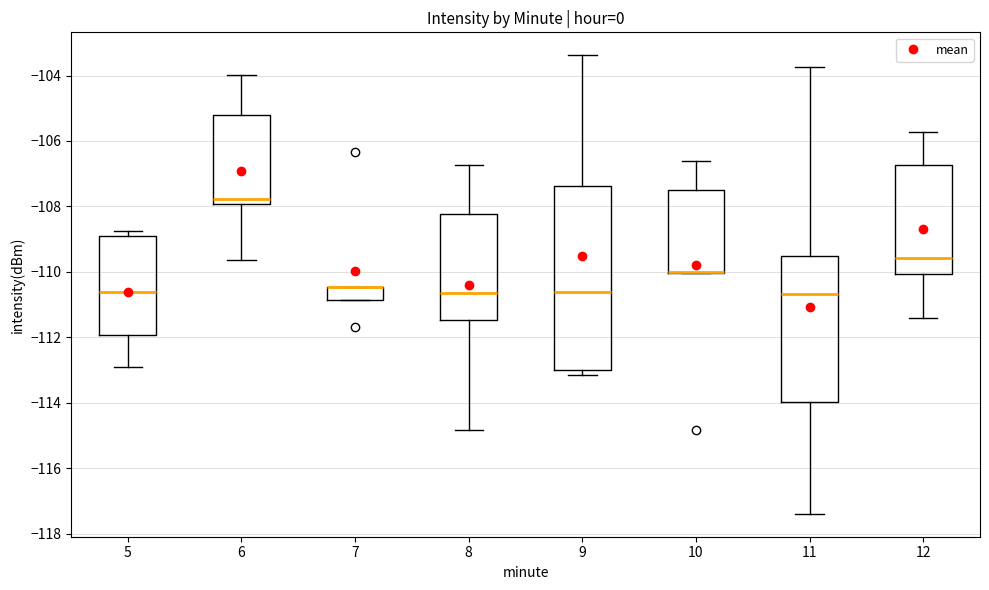

Which box is the tallest, from its lower edge to its upper edge?

9